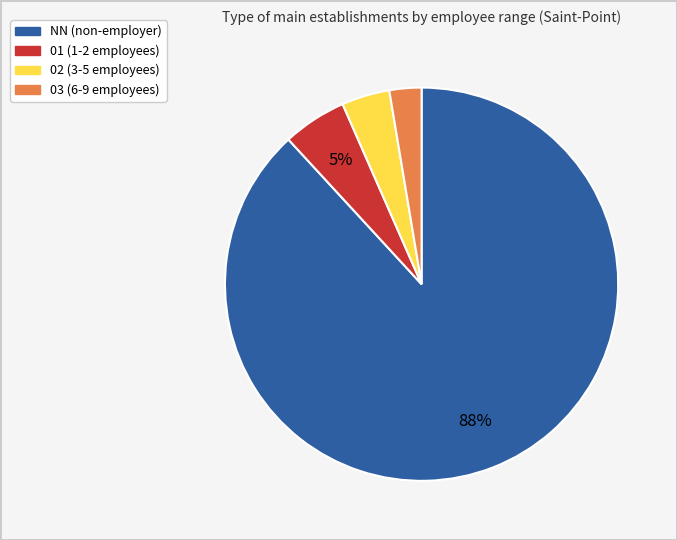

To the nearest percent, what is the average slice percentage?

25%